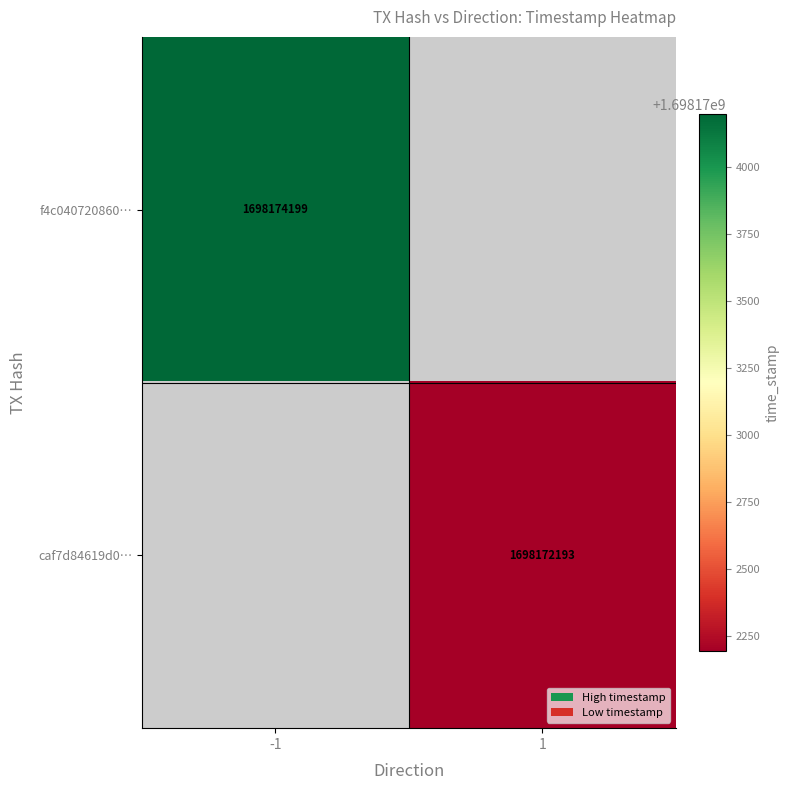

The value of f4c040720860… at -1 is 1698174199. True or false?

True